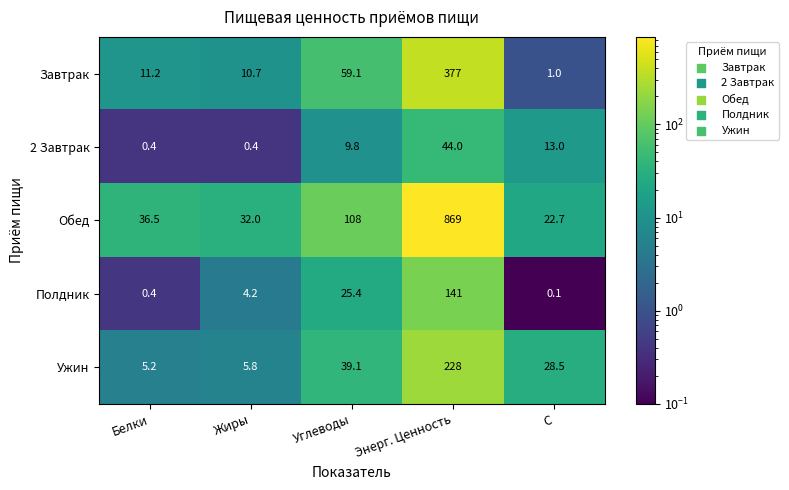

At which category does the chart reach its peak across all series?

Энерг. Ценность